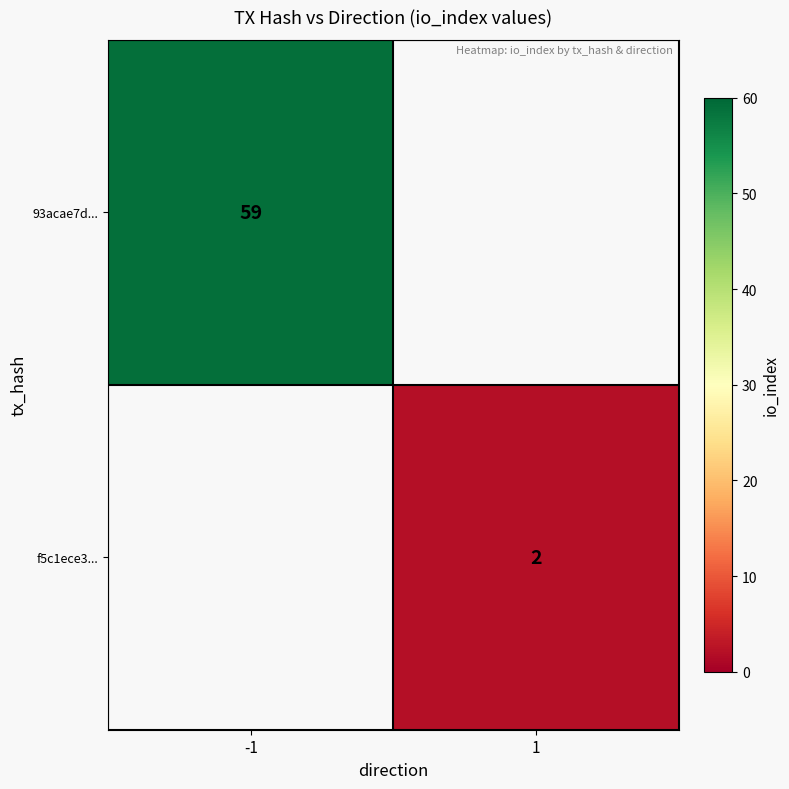

Which label corresponds to the smallest value in the chart?

1